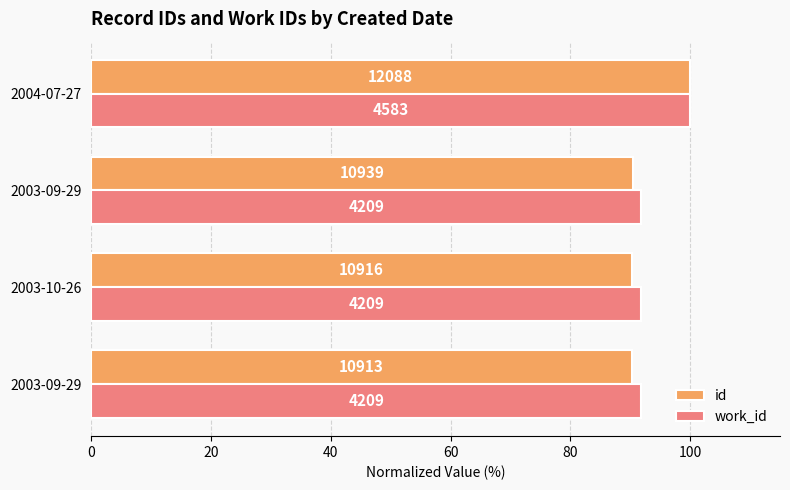

What is the sum of all id values?

371.1